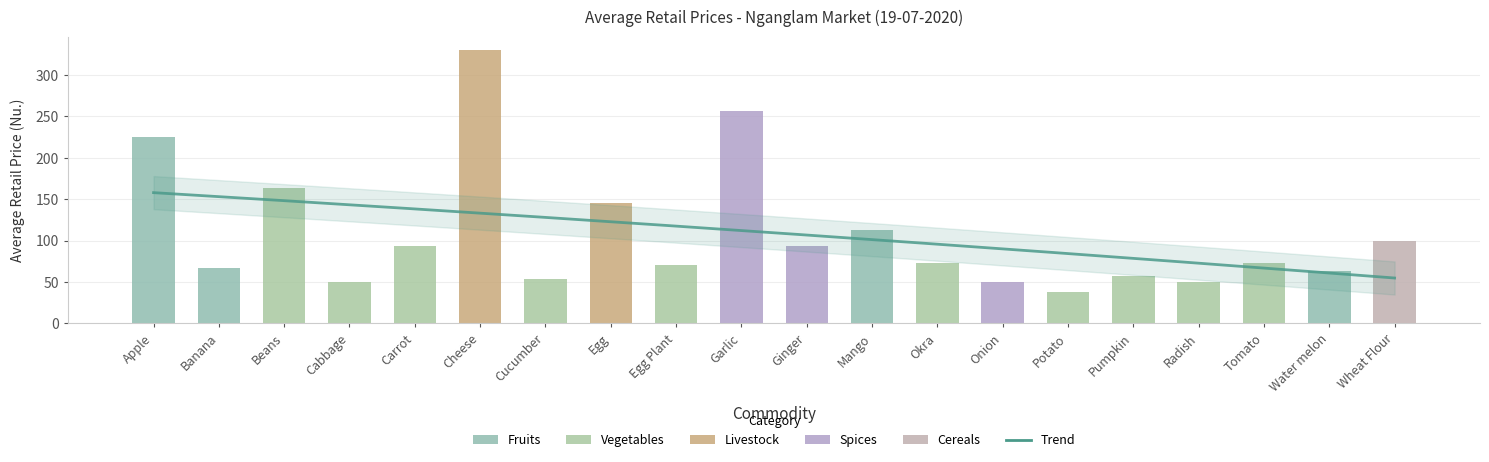

At which category does the chart reach its peak across all series?

Cheese